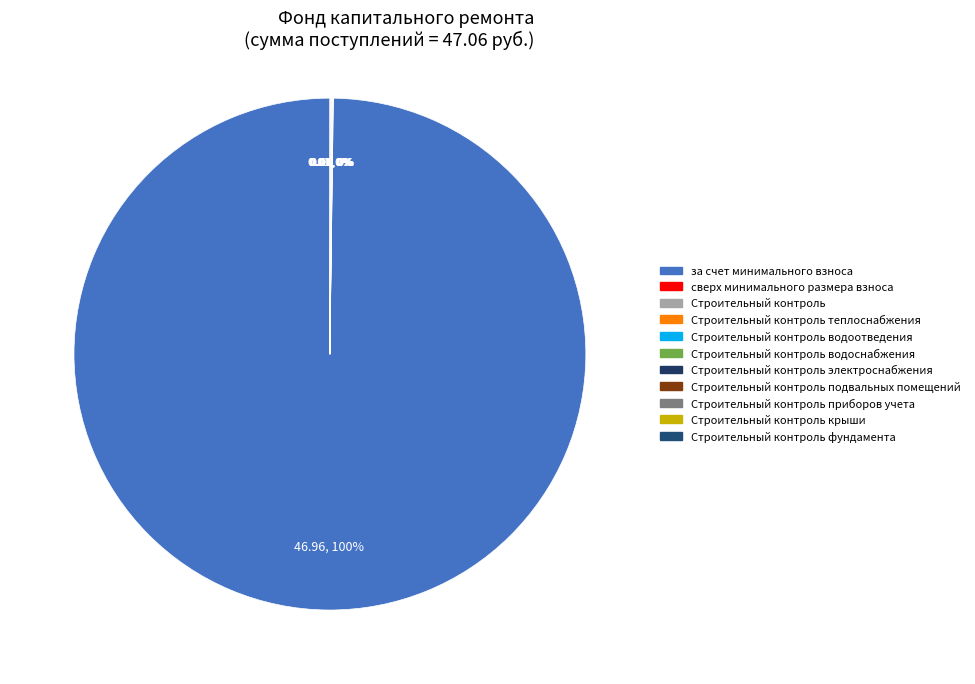

Which slice is the smallest?

сверх минимального размера взноса